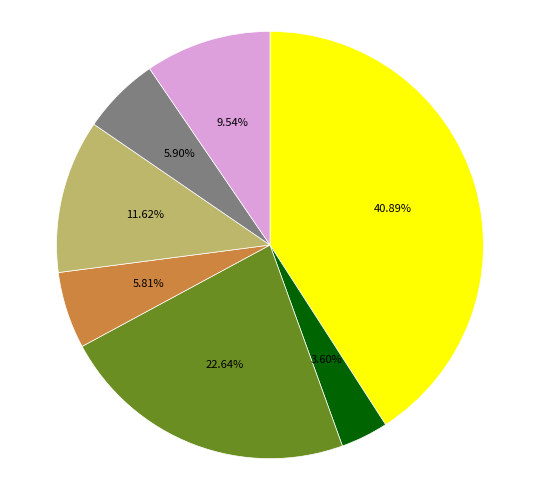

Is there any slice that represents more than half of the pie?

No